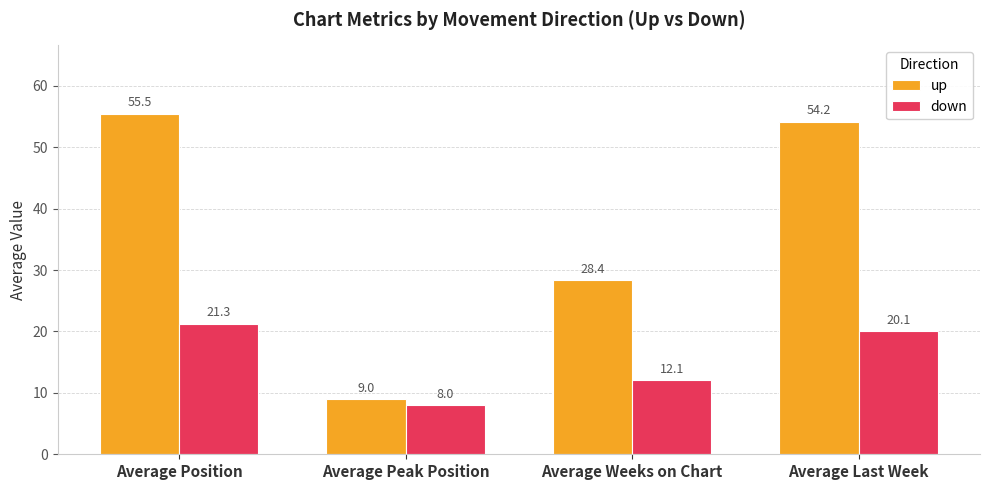

Is it true that down equals 6.8 at Average Position?

False